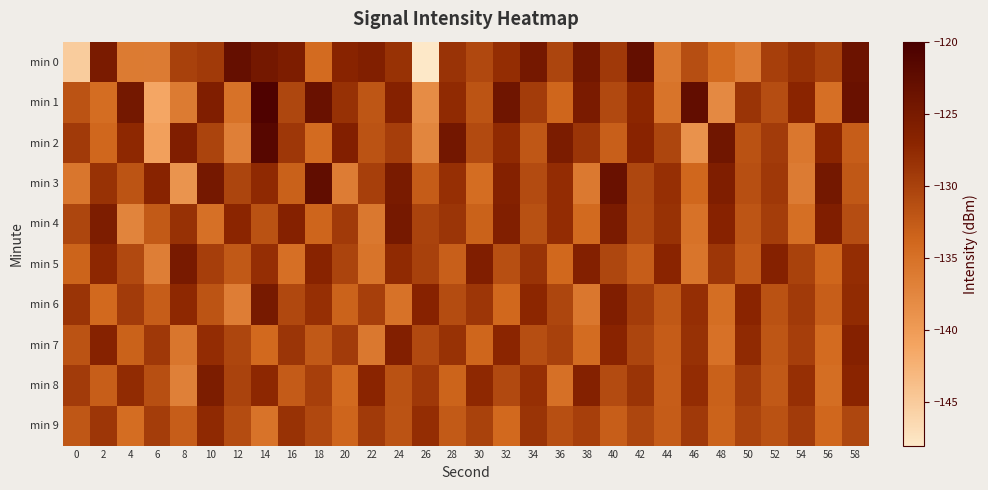

Reading left to right, transcribe all the data shown in this chart.

min 0: 0=-145.1	2=-125.3	4=-136.1	6=-136.3	8=-129.9	10=-129.3	12=-123.0	14=-124.6	16=-125.6	18=-134.3	20=-126.8	22=-126.0	24=-128.4	26=-148.1	28=-128.5	30=-130.6	32=-127.9	34=-124.7	36=-130.4	38=-124.4	40=-129.1	42=-122.9	44=-135.8	46=-131.3	48=-134.2	50=-136.4	52=-129.8	54=-128.3	56=-129.9	58=-123.8
min 1: 0=-131.8	2=-134.5	4=-124.7	6=-141.3	8=-136.1	10=-125.8	12=-135.2	14=-120.6	16=-130.6	18=-123.5	20=-128.3	22=-132.1	24=-126.4	26=-138.2	28=-127.6	30=-131.9	32=-124.1	34=-129.5	36=-133.7	38=-125.3	40=-130.8	42=-127.2	44=-135.4	46=-122.7	48=-137.9	50=-128.6	52=-131.2	54=-126.9	56=-134.8	58=-123.5
min 2: 0=-129.2	2=-133.8	4=-127.4	6=-140.6	8=-125.9	10=-130.2	12=-136.7	14=-121.5	16=-128.9	18=-134.3	20=-126.1	22=-131.8	24=-129.7	26=-137.4	28=-124.5	30=-130.9	32=-127.6	34=-132.2	36=-125.4	38=-128.7	40=-133.1	42=-126.8	44=-130.5	46=-138.9	48=-124.2	50=-131.6	52=-129.3	54=-135.7	56=-127.1	58=-132.8
min 3: 0=-135.6	2=-128.4	4=-131.9	6=-126.7	8=-139.1	10=-124.8	12=-130.3	14=-127.5	16=-133.2	18=-122.6	20=-136.4	22=-129.8	24=-125.2	26=-132.7	28=-128.1	30=-134.5	32=-126.3	34=-131.0	36=-127.8	38=-135.9	40=-123.4	42=-130.6	44=-128.2	46=-133.8	48=-125.7	50=-131.4	52=-129.0	54=-136.2	56=-124.6	58=-132.3
min 4: 0=-130.4	2=-125.6	4=-137.2	6=-132.5	8=-128.3	10=-134.9	12=-127.1	14=-131.7	16=-126.4	18=-133.6	20=-129.2	22=-135.8	24=-124.9	26=-130.1	28=-128.7	30=-133.3	32=-126.0	34=-131.5	36=-127.8	38=-134.2	40=-125.3	42=-130.7	44=-128.4	46=-135.1	48=-126.6	50=-132.0	52=-129.6	54=-134.7	56=-125.9	58=-131.2
min 5: 0=-133.5	2=-127.3	4=-130.8	6=-136.6	8=-125.1	10=-129.7	12=-132.4	14=-128.0	16=-134.8	18=-126.7	20=-130.2	22=-135.4	24=-127.6	26=-129.9	28=-133.1	30=-125.8	32=-131.4	34=-128.5	36=-134.0	38=-126.2	40=-130.6	42=-132.9	44=-127.0	46=-135.5	48=-128.8	50=-132.6	52=-126.4	54=-130.0	56=-133.7	58=-127.9
min 6: 0=-128.6	2=-134.1	4=-129.3	6=-132.8	8=-127.4	10=-131.9	12=-136.5	14=-125.0	16=-130.7	18=-128.2	20=-133.4	22=-129.8	24=-135.2	26=-126.6	28=-131.1	30=-128.8	32=-133.9	34=-127.2	36=-130.4	38=-135.7	40=-125.8	42=-129.5	44=-132.3	46=-128.0	48=-134.6	50=-126.9	52=-131.6	54=-129.2	56=-133.0	58=-127.7
min 7: 0=-131.8	2=-126.5	4=-133.3	6=-129.0	8=-135.6	10=-127.8	12=-130.5	14=-134.1	16=-128.7	18=-132.4	20=-129.3	22=-135.8	24=-126.1	26=-130.8	28=-128.4	30=-133.7	32=-127.1	34=-131.3	36=-129.9	38=-134.4	40=-126.8	42=-130.3	44=-132.7	46=-128.3	48=-135.0	50=-127.6	52=-132.1	54=-129.7	56=-134.3	58=-126.4
min 8: 0=-129.4	2=-133.0	4=-127.7	6=-131.4	8=-136.8	10=-125.5	12=-130.1	14=-127.3	16=-132.6	18=-129.8	20=-134.2	22=-126.9	24=-131.7	26=-129.0	28=-133.5	30=-127.4	32=-130.8	34=-128.1	36=-134.9	38=-126.3	40=-131.0	42=-128.6	44=-132.8	46=-127.8	48=-133.2	50=-129.5	52=-132.4	54=-128.2	56=-134.6	58=-127.0
min 9: 0=-132.2	2=-128.8	4=-134.5	6=-129.6	8=-132.9	10=-127.5	12=-131.1	14=-135.3	16=-128.4	18=-130.7	20=-133.6	22=-129.2	24=-131.8	26=-127.9	28=-132.5	30=-130.0	32=-134.1	34=-128.6	36=-131.4	38=-129.8	40=-133.0	42=-130.4	44=-132.7	46=-129.1	48=-133.4	50=-130.2	52=-131.6	54=-129.4	56=-133.8	58=-130.6